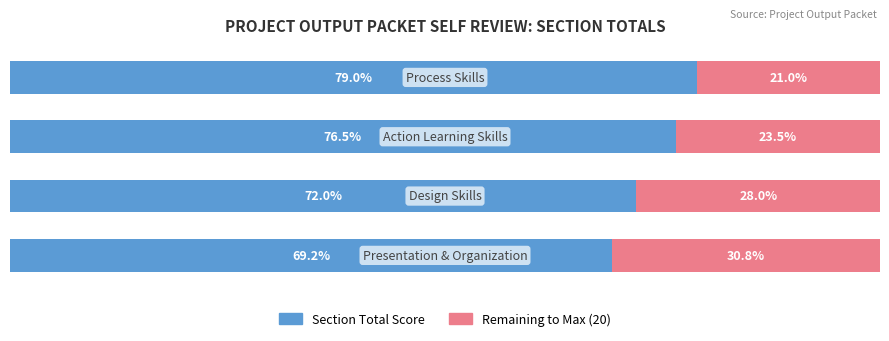

Reading left to right, transcribe all the data shown in this chart.

Section Total Score: 0=69.2	1=72.0	2=76.5	3=79.0
Remaining Score: 0=30.8	1=28.0	2=23.5	3=21.0